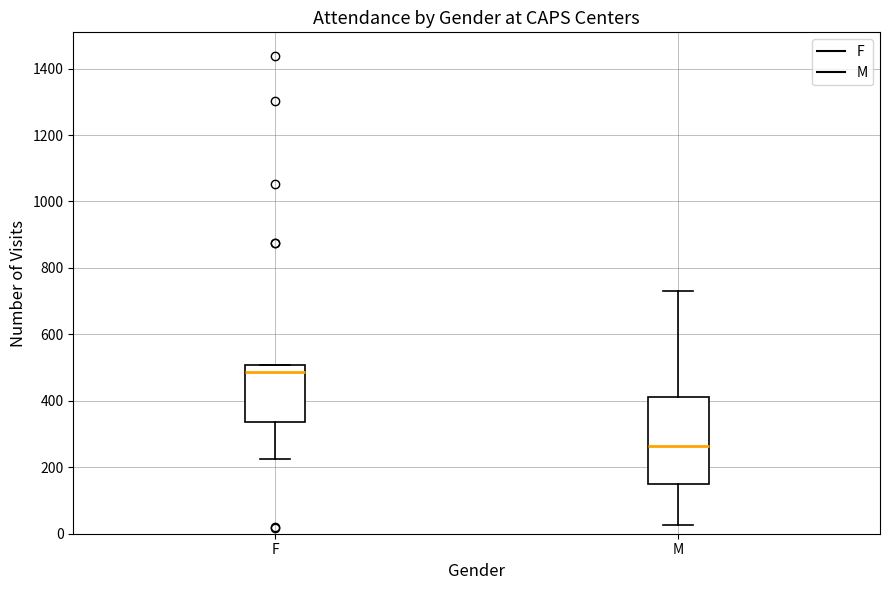

Reading left to right, read every box against the y-axis: the position of its median line, the range the box covers, and the ends of its whiskers. The values are not printed on the chart, so give them approximately, as read against the axis.

F: median 480, box 340 to 500, whiskers 220 to 500
M: median 260, box 160 to 420, whiskers 20 to 740